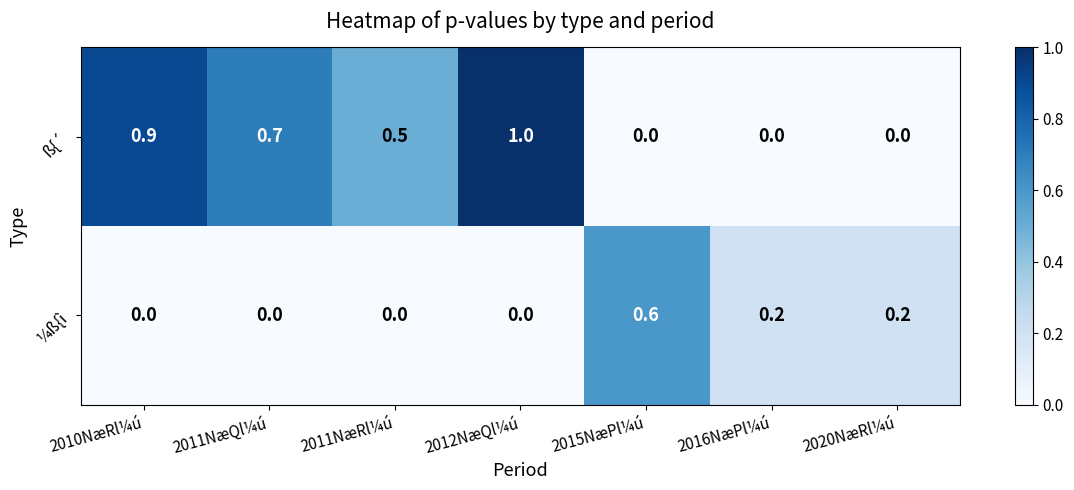

At 2011NæQl¼ú, list the series in order from largest to smallest.

ß{´, ¼ß{ì